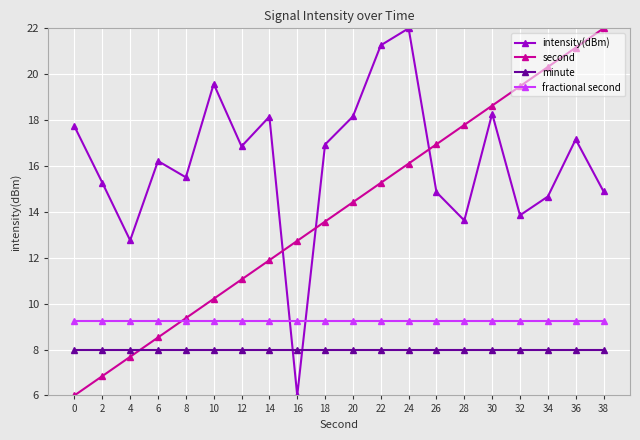

Which series changed the most between 4 and 6?

intensity(dBm)